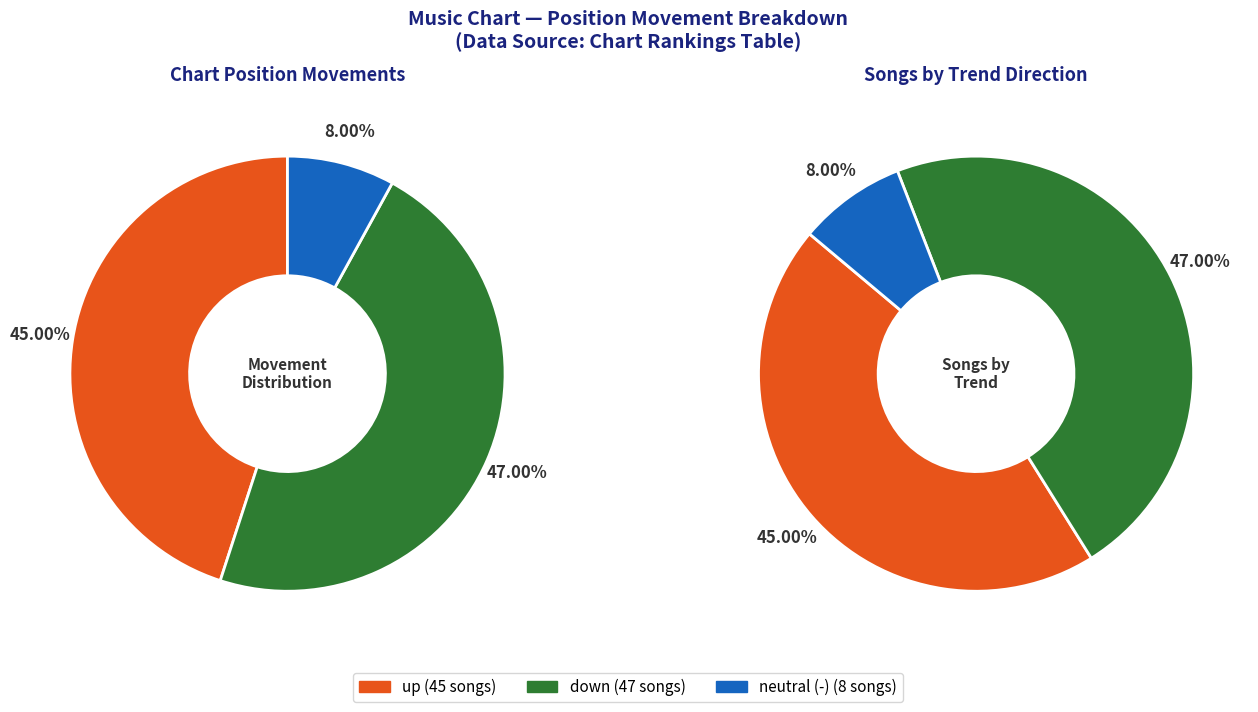

What percentage is the up slice, to the nearest percent?

45%